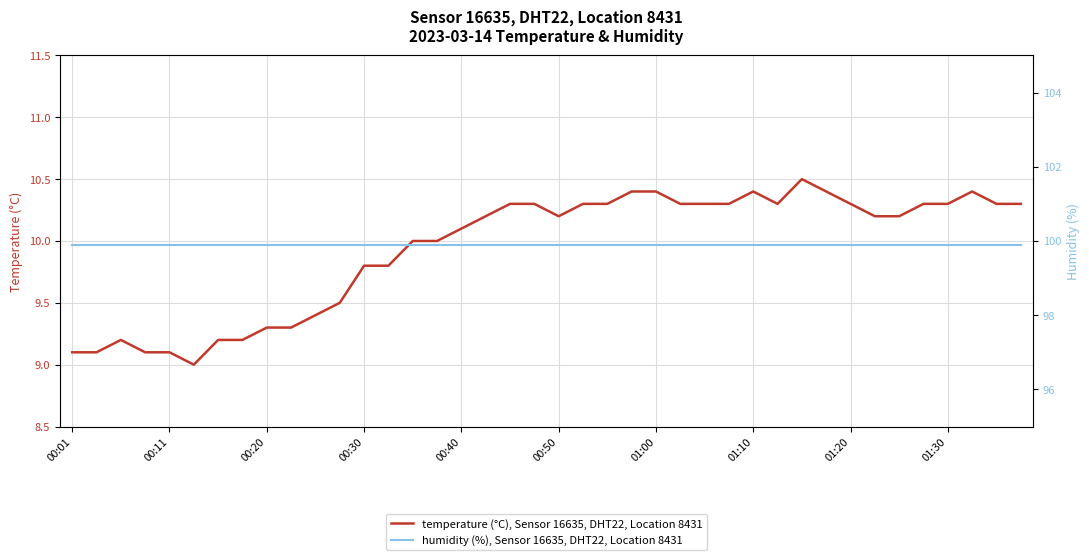

Is it true that temperature (°C), Sensor 16635, DHT22, Location 8431 equals 10.4 at 01:00?

True